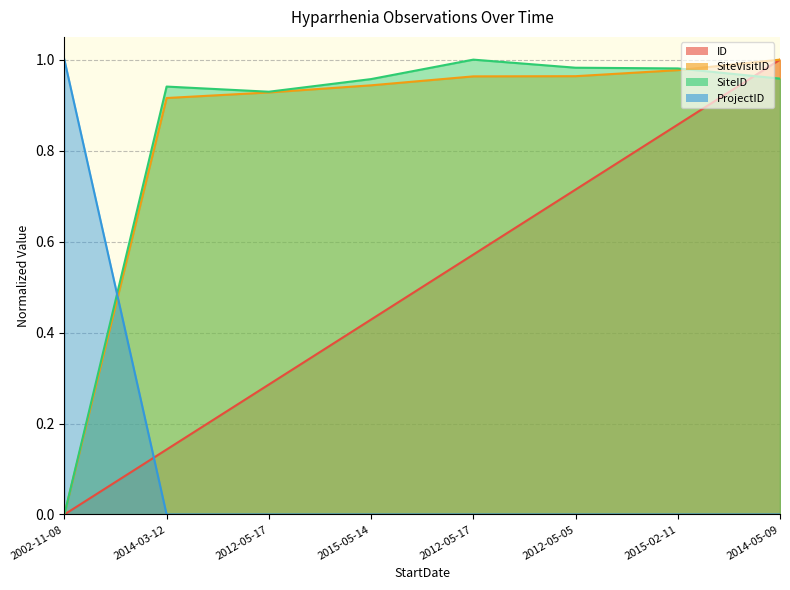

Which series has the largest total across all categories?

SiteID